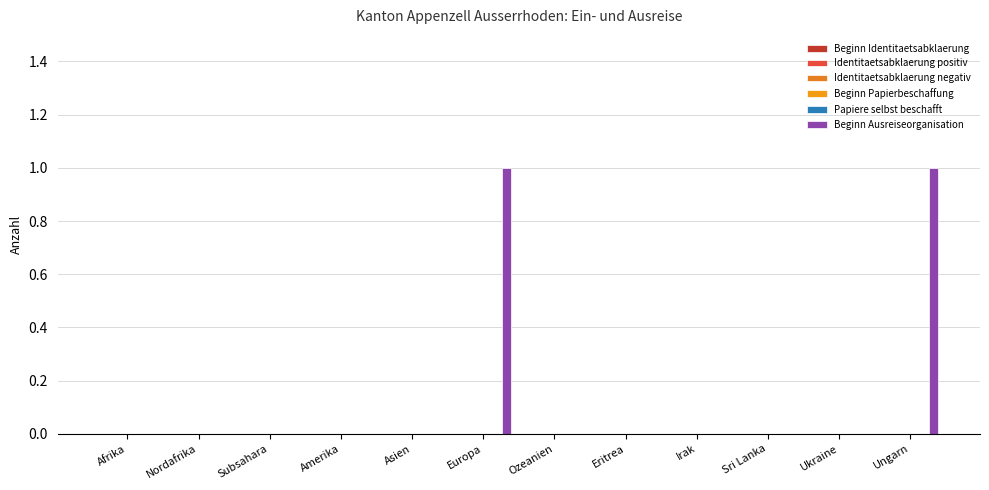

At which category does the chart reach its peak across all series?

Europa